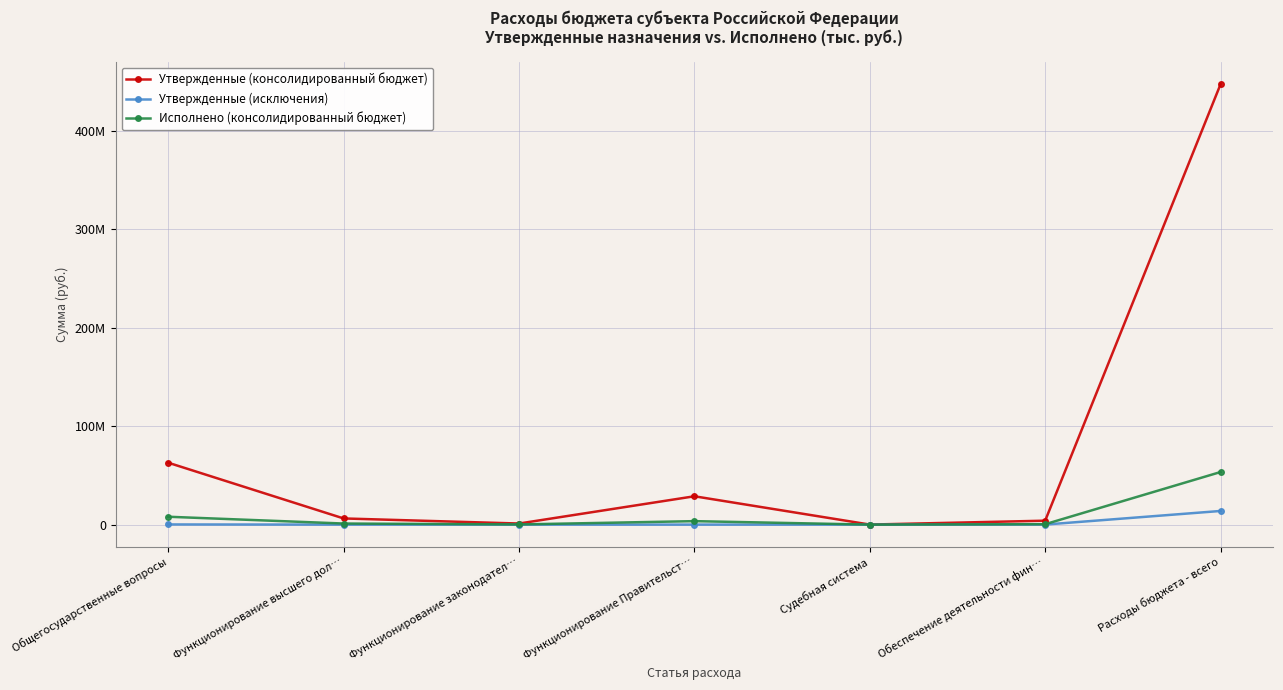

What are all the series names shown in the legend?

Утвержденные (консолидированный бюджет), Утвержденные (исключения), Исполнено (консолидированный бюджет)